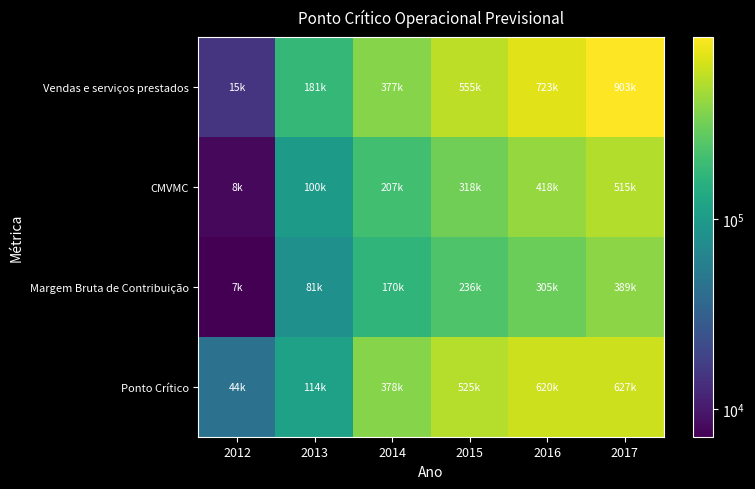

Rank the series by their average value, from highest to lowest.

Vendas e serviços prestados, Ponto Crítico, CMVMC, Margem Bruta de Contribuição